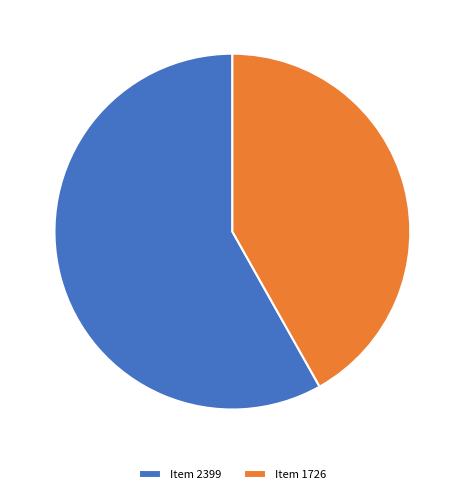

Is it true that Item 1726 is 42% of the pie?

True